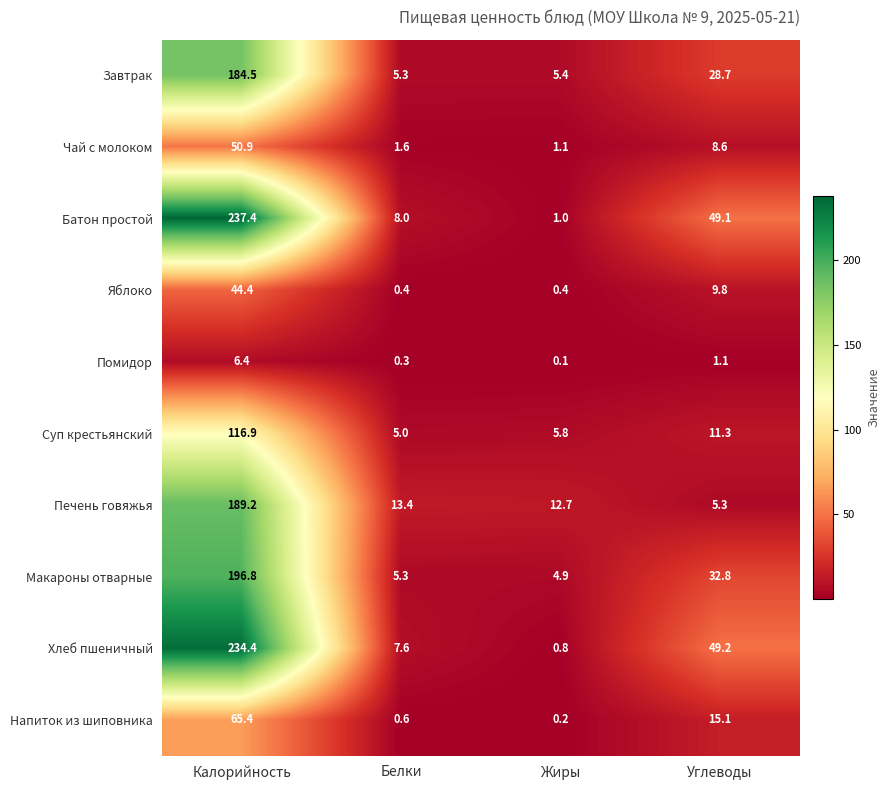

Which series has the largest total across all categories?

Батон простой